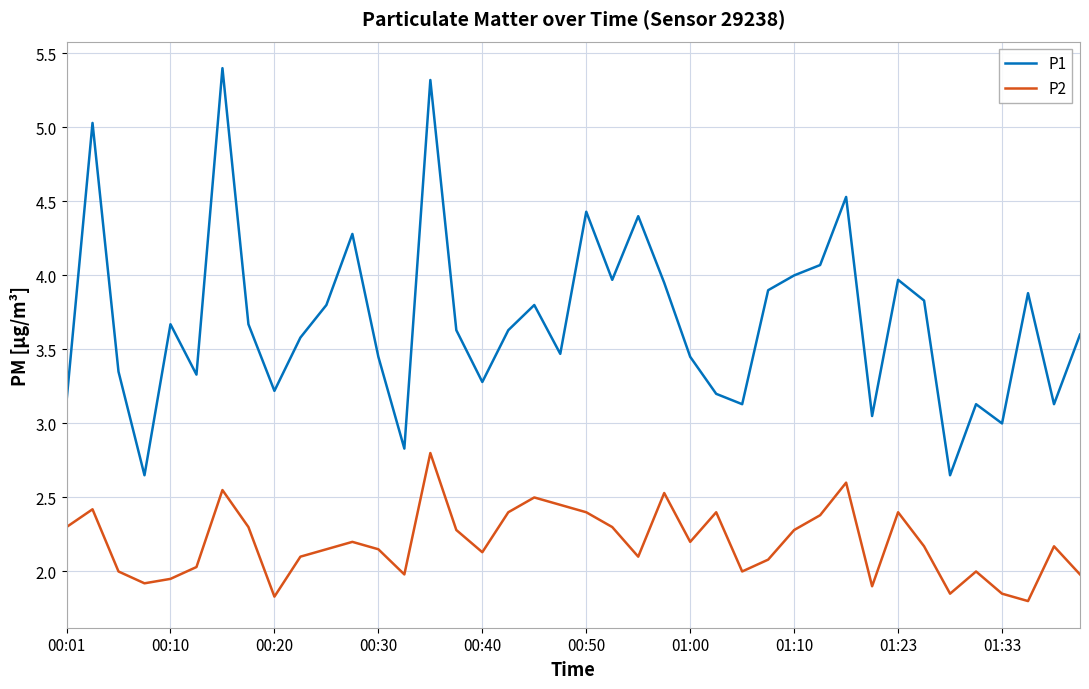

Which series has the widest spread of values?

P1